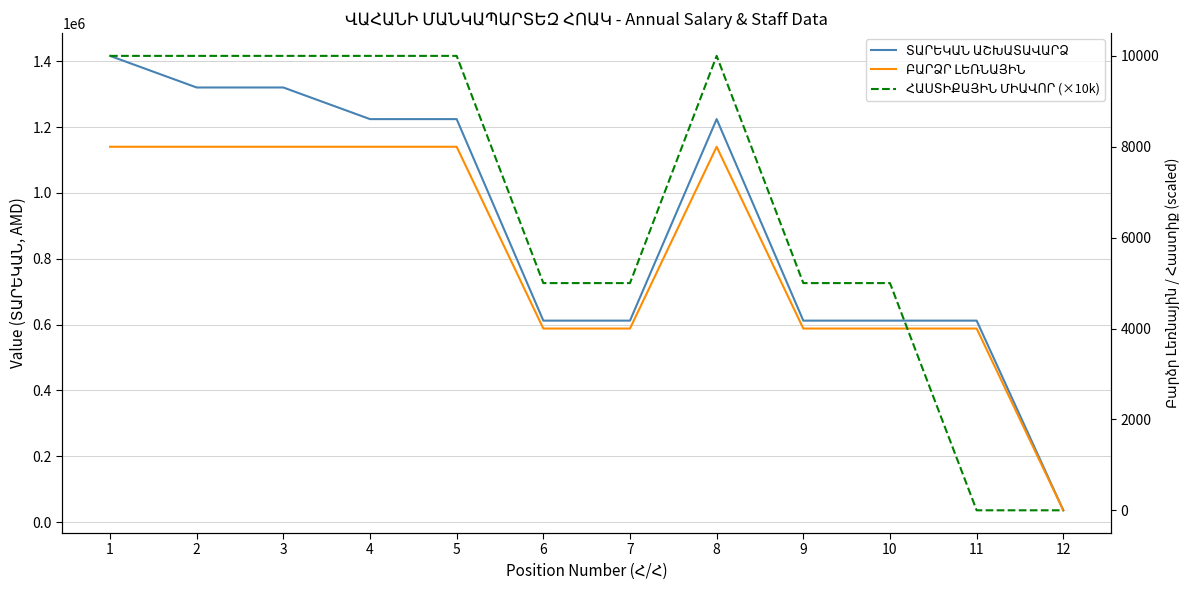

Read the ՀԱՍՏԻՔԱՅԻՆ ՄԻԱՎՈՐ (×10k) value at 7.

5000